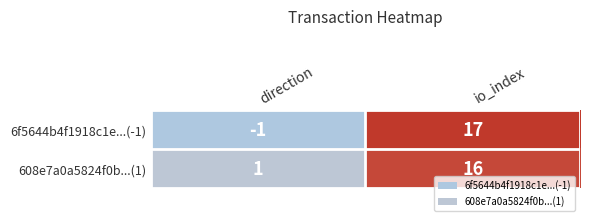

How many distinct data groups are displayed?

2